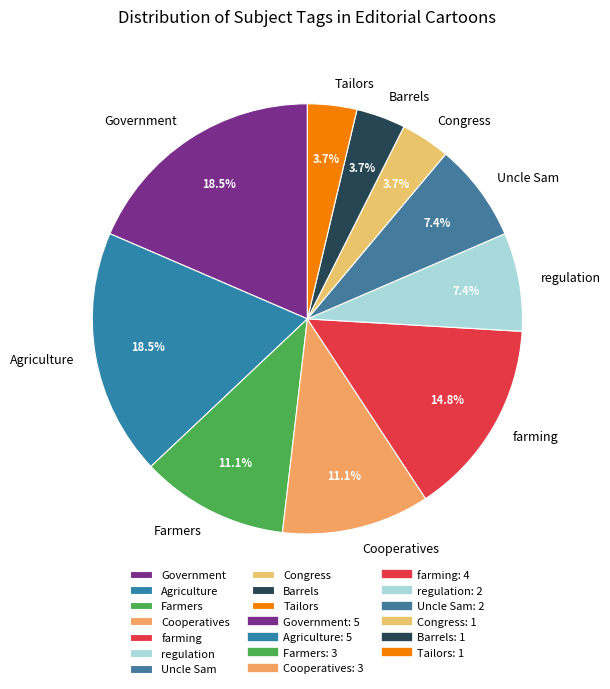

What percentage is the Congress slice, to the nearest percent?

4%